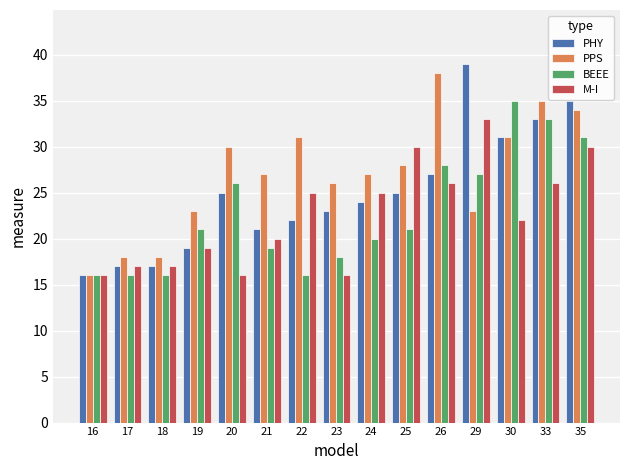

How many series are shown in this chart?

4